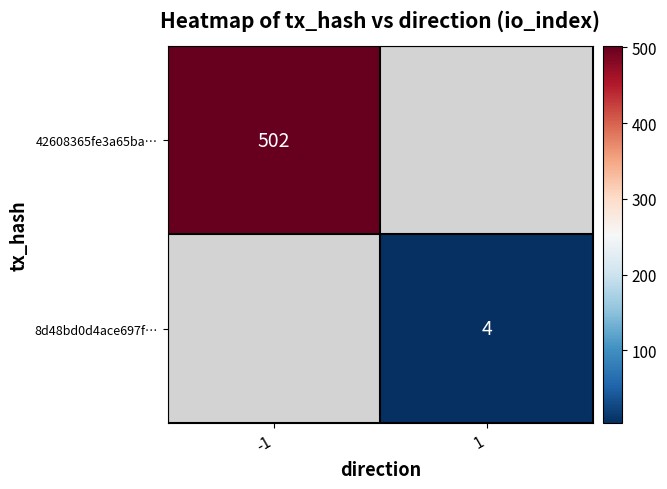

True or false: 42608365fe3a65ba… has a value of 215 at -1.

False